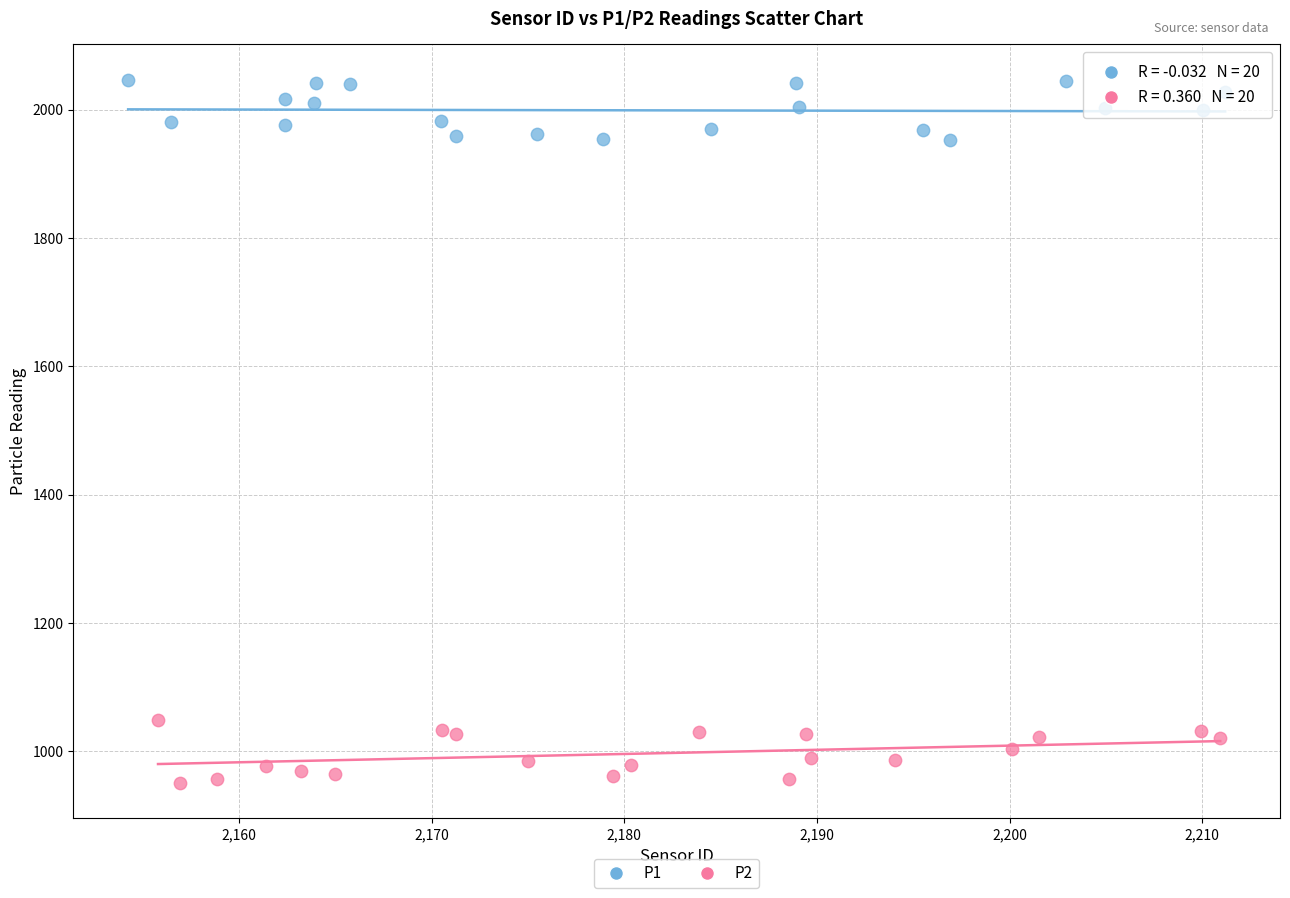

Which series contains the highest Y value?

P1